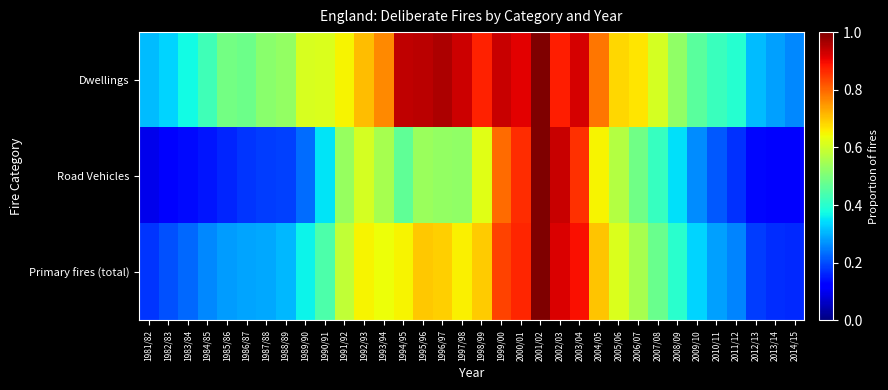

Reading right to left, transcribe all the data shown in this chart.

Dwellings: 2014/15=0.3	2013/14=0.3	2012/13=0.3	2011/12=0.4	2010/11=0.4	2009/10=0.5	2008/09=0.5	2007/08=0.6	2006/07=0.7	2005/06=0.7	2004/05=0.8	2003/04=0.9	2002/03=0.9	2001/02=1.0	2000/01=0.9	1999/00=0.9	1998/99=0.9	1997/98=0.9	1996/97=1.0	1995/96=0.9	1994/95=0.9	1993/94=0.8	1992/93=0.7	1991/92=0.7	1990/91=0.6	1989/90=0.6	1988/89=0.5	1987/88=0.5	1986/87=0.5	1985/86=0.5	1984/85=0.4	1983/84=0.4	1982/83=0.3	1981/82=0.3
Road Vehicles: 2014/15=0.1	2013/14=0.1	2012/13=0.1	2011/12=0.2	2010/11=0.2	2009/10=0.3	2008/09=0.3	2007/08=0.4	2006/07=0.5	2005/06=0.6	2004/05=0.6	2003/04=0.9	2002/03=0.9	2001/02=1.0	2000/01=0.9	1999/00=0.8	1998/99=0.6	1997/98=0.5	1996/97=0.5	1995/96=0.5	1994/95=0.5	1993/94=0.6	1992/93=0.6	1991/92=0.5	1990/91=0.3	1989/90=0.2	1988/89=0.2	1987/88=0.2	1986/87=0.2	1985/86=0.2	1984/85=0.1	1983/84=0.1	1982/83=0.1	1981/82=0.1
Primary fires (total): 2014/15=0.2	2013/14=0.2	2012/13=0.2	2011/12=0.3	2010/11=0.3	2009/10=0.3	2008/09=0.4	2007/08=0.5	2006/07=0.6	2005/06=0.6	2004/05=0.7	2003/04=0.9	2002/03=0.9	2001/02=1.0	2000/01=0.9	1999/00=0.8	1998/99=0.7	1997/98=0.7	1996/97=0.7	1995/96=0.7	1994/95=0.7	1993/94=0.6	1992/93=0.6	1991/92=0.6	1990/91=0.4	1989/90=0.4	1988/89=0.3	1987/88=0.3	1986/87=0.3	1985/86=0.3	1984/85=0.3	1983/84=0.2	1982/83=0.2	1981/82=0.2